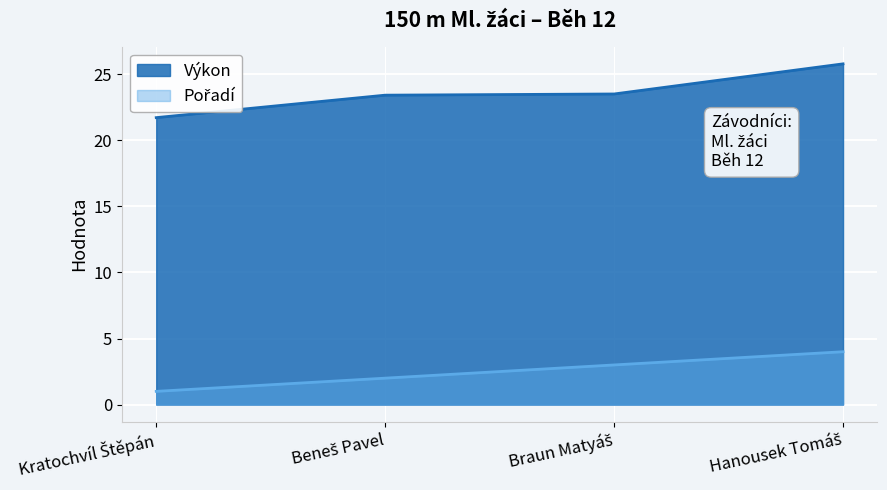

What is the highest value of the Výkon series?

25.8